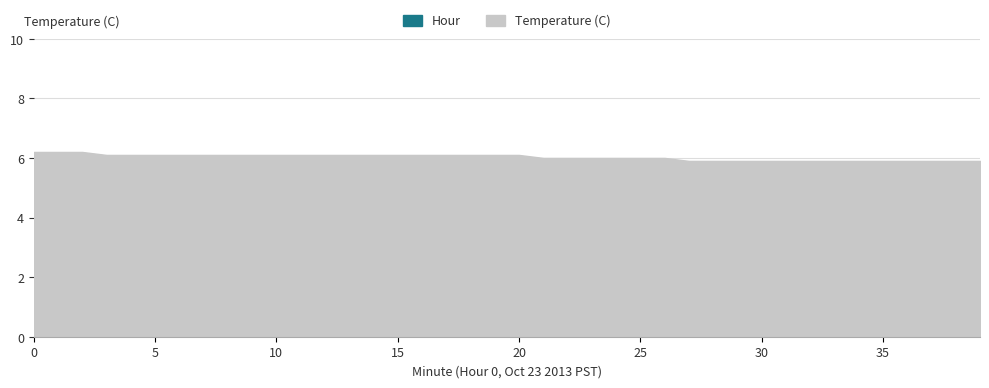

Reading right to left, what are all the values shown in this chart?

Temperature (C): 5.9	5.9	5.9	5.9	5.9	5.9	5.9	5.9	5.9	5.9	5.9	5.9	5.9	6.0	6.0	6.0	6.0	6.0	6.0	6.1	6.1	6.1	6.1	6.1	6.1	6.1	6.1	6.1	6.1	6.1	6.1	6.1	6.1	6.1	6.1	6.1	6.1	6.2	6.2	6.2
Hour: 0.0	0.0	0.0	0.0	0.0	0.0	0.0	0.0	0.0	0.0	0.0	0.0	0.0	0.0	0.0	0.0	0.0	0.0	0.0	0.0	0.0	0.0	0.0	0.0	0.0	0.0	0.0	0.0	0.0	0.0	0.0	0.0	0.0	0.0	0.0	0.0	0.0	0.0	0.0	0.0